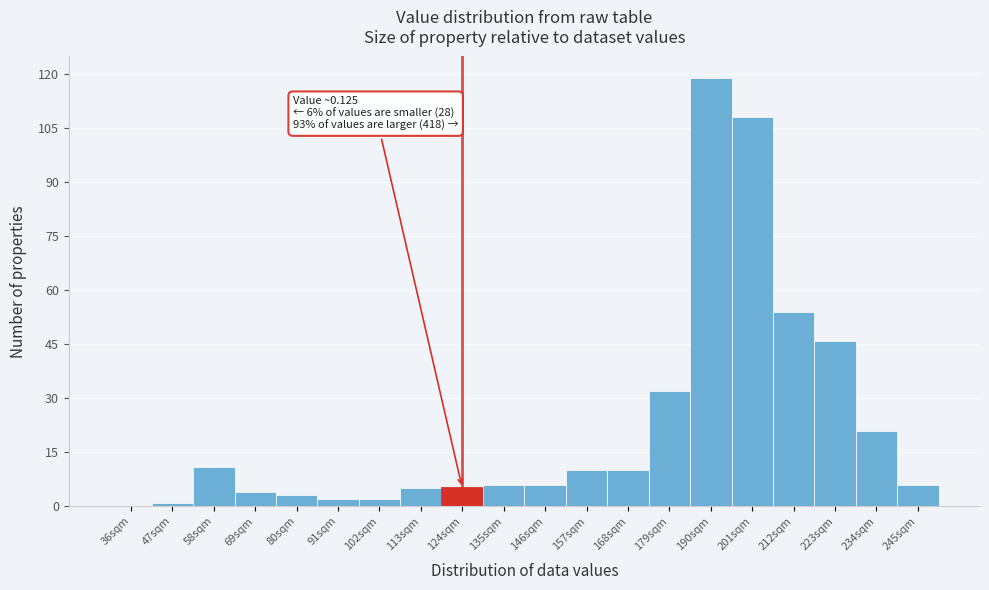

Reading left to right, list all the values displayed in this chart.

36sqm=0	47sqm=1	58sqm=11	69sqm=4	80sqm=3	91sqm=2	102sqm=2	113sqm=5	124sqm=5	135sqm=6	146sqm=6	157sqm=10	168sqm=10	179sqm=32	190sqm=119	201sqm=108	212sqm=54	223sqm=46	234sqm=21	245sqm=6